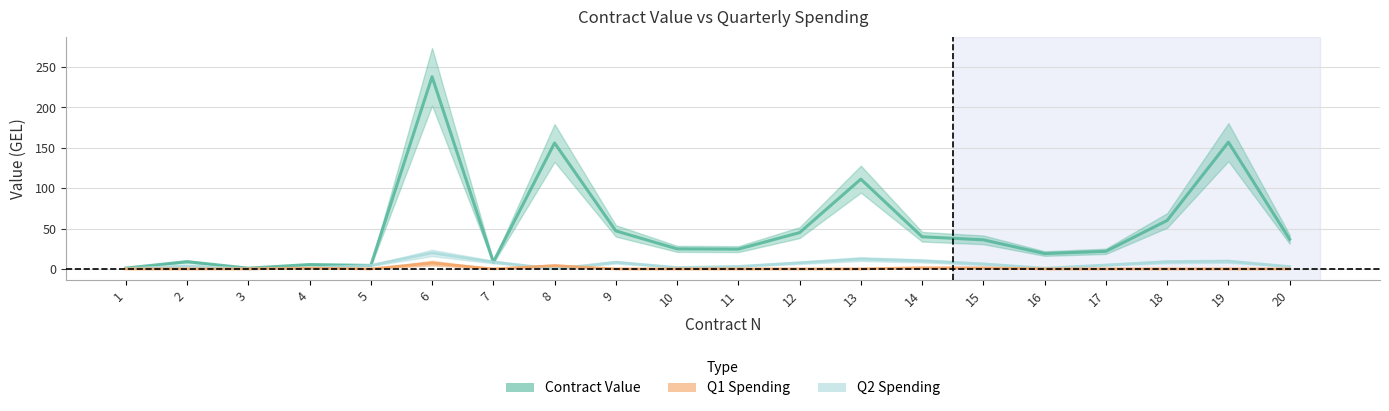

Which series has the largest range (max minus min)?

Contract Value